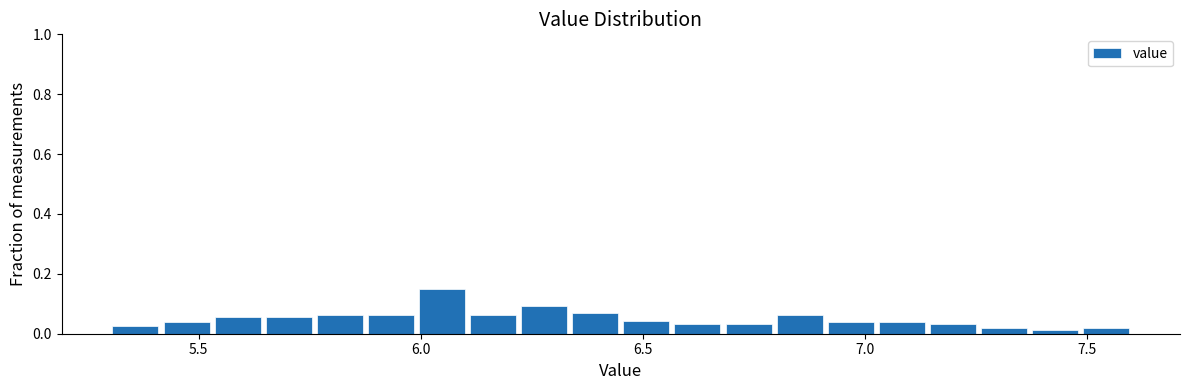

Read against the x-axis, roughly where is the centre of the tallest bar?

6.05